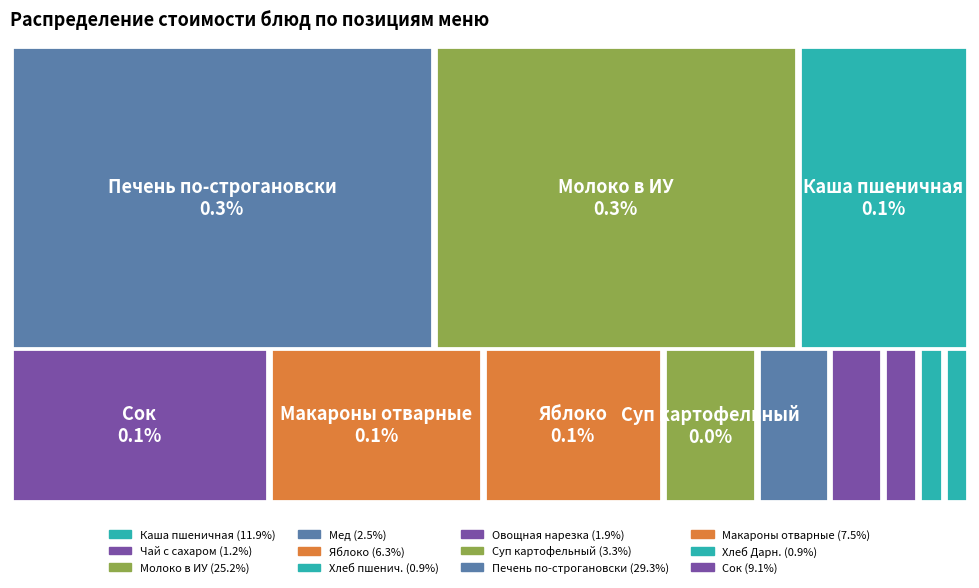

What percentage is the Сок slice, to the nearest percent?

9%